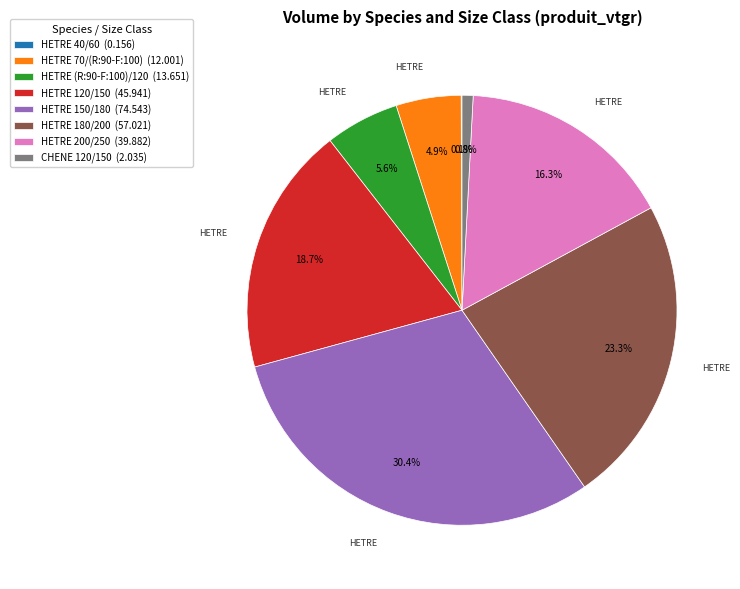

Which has a higher value, HETRE 70/(R:90-F:100) or HETRE 200/250?

HETRE 200/250